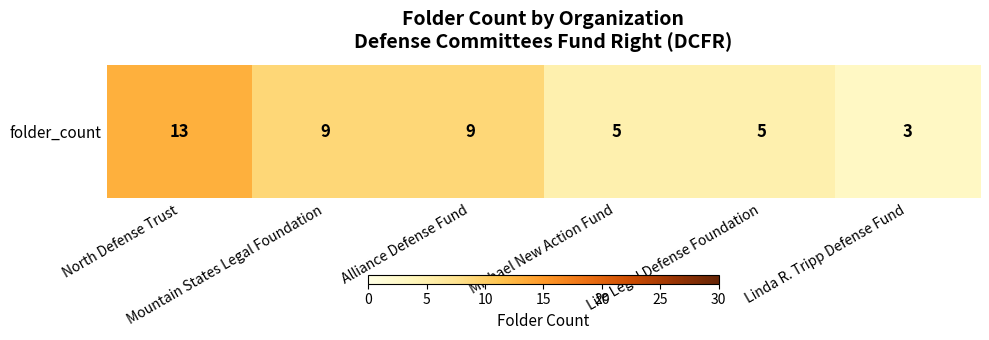

Which label corresponds to the smallest value in the chart?

Linda R. Tripp Defense Fund